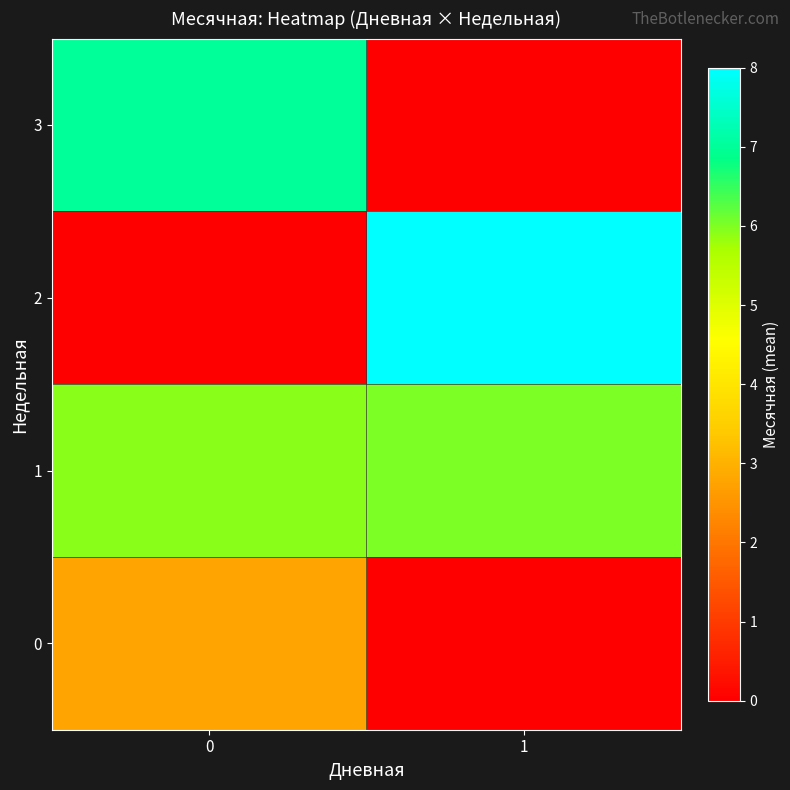

Reading right to left, extract all data points from this chart.

0: 1=0.0	0=2.8
1: 1=6.0	0=5.9
2: 1=8.0	0=0.0
3: 1=0.0	0=7.0